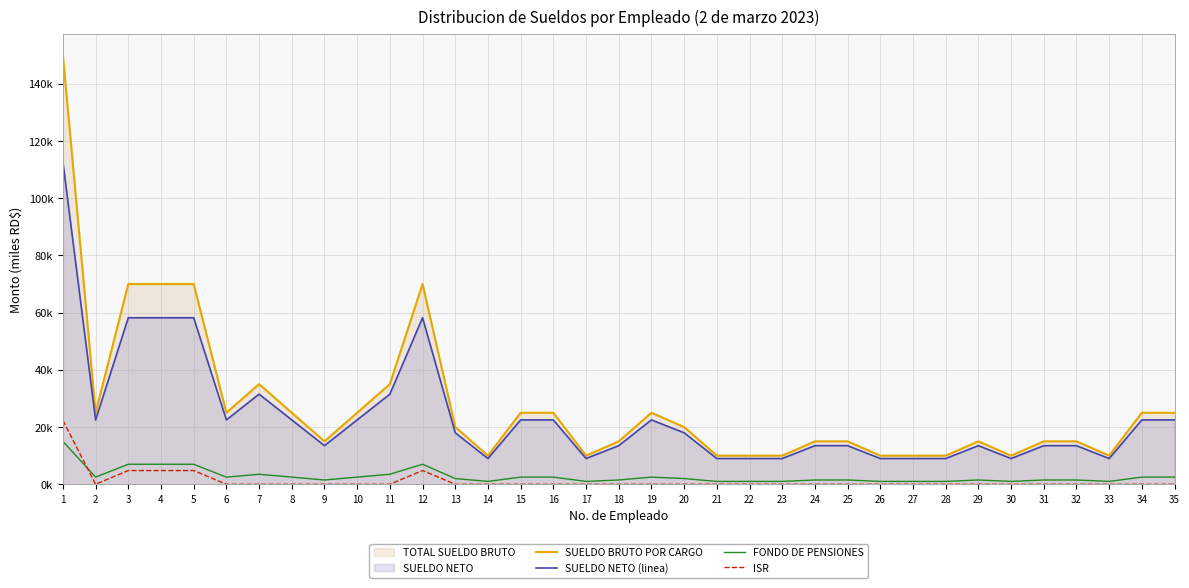

Does the chart have visible grid lines?

Yes